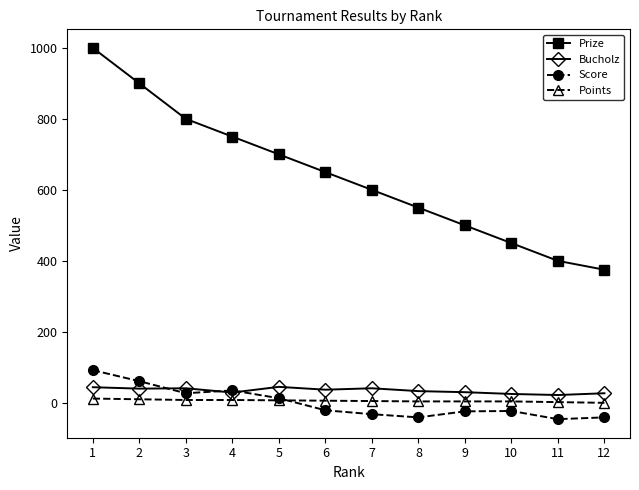

Which series changed the most between 3 and 5?

Prize